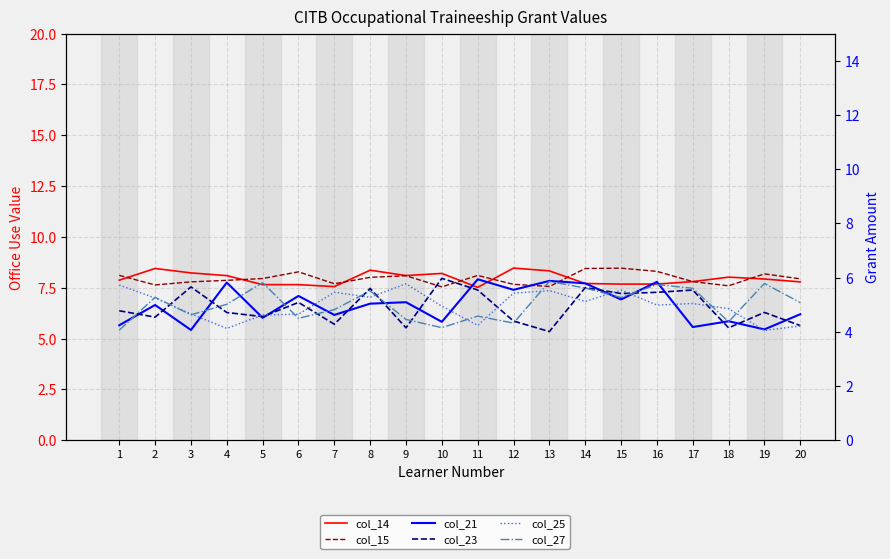

Which label corresponds to the smallest value in the chart?

13